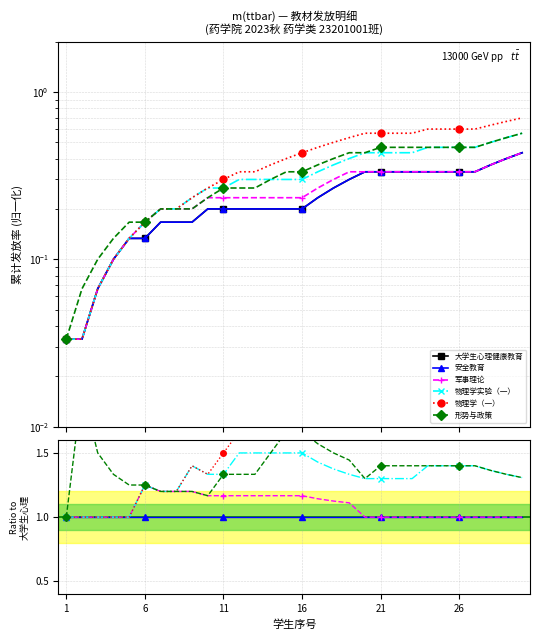

How many interior local peaks does the 军事理论 series have?

1